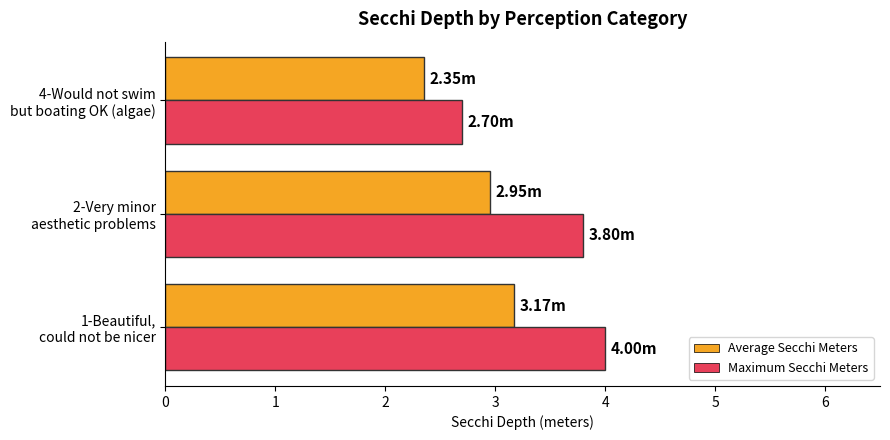

Which series has the largest range (max minus min)?

Maximum Secchi Meters